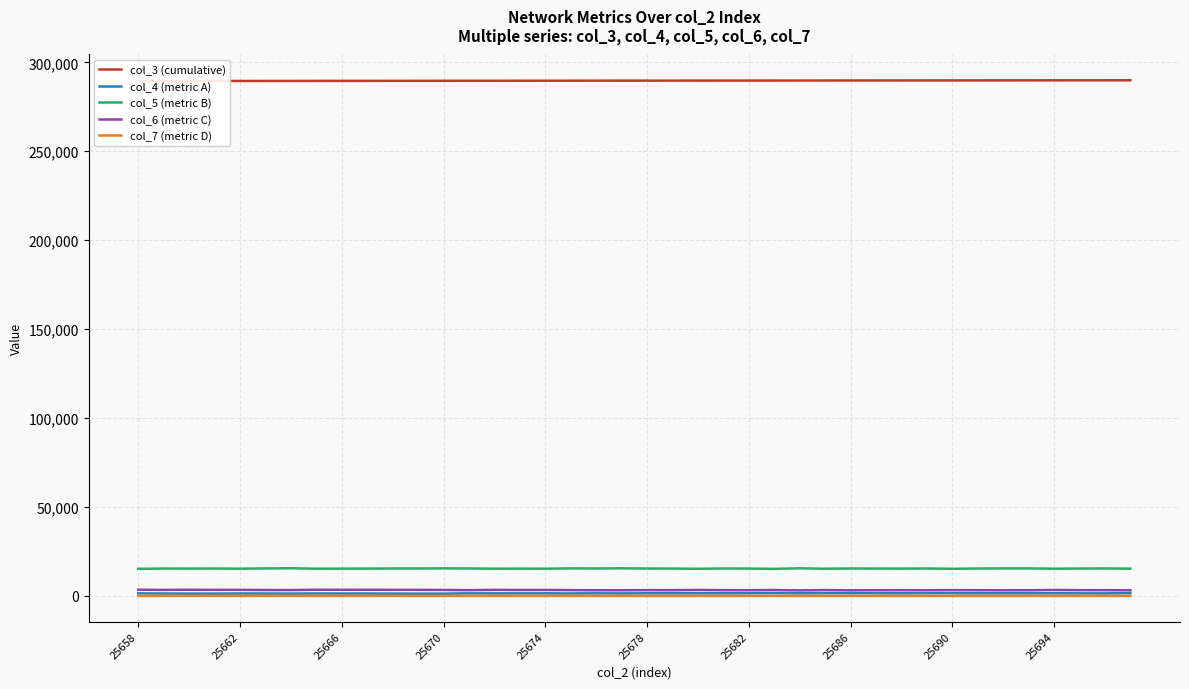

True or false: col_5 (metric B) has a value of 15400 at 25682.

True